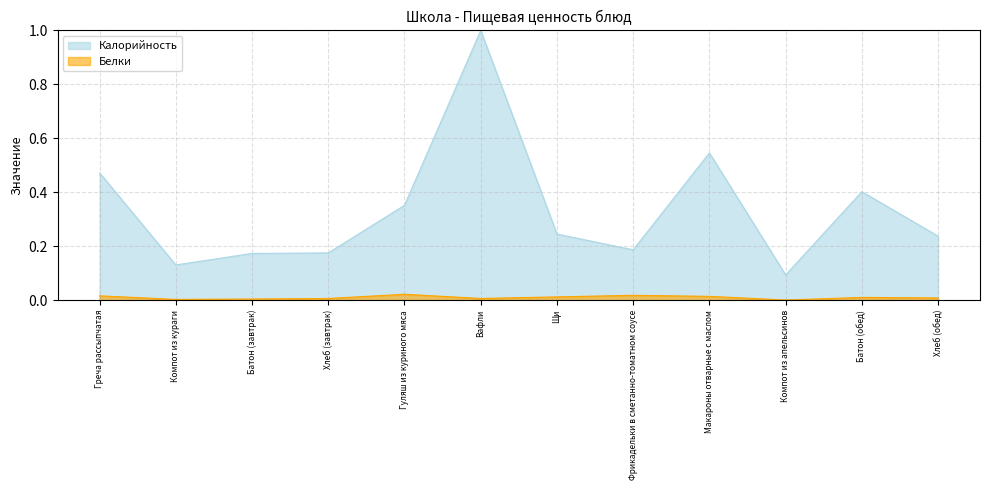

What is the label of the 6th point from the left?

Вафли